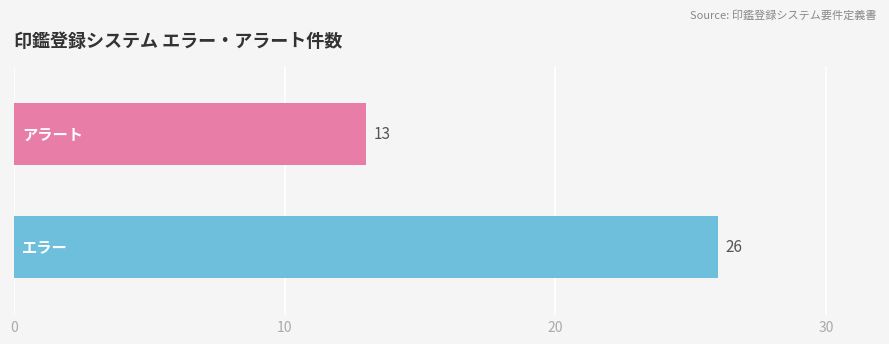

What is the maximum value shown in the chart?

26